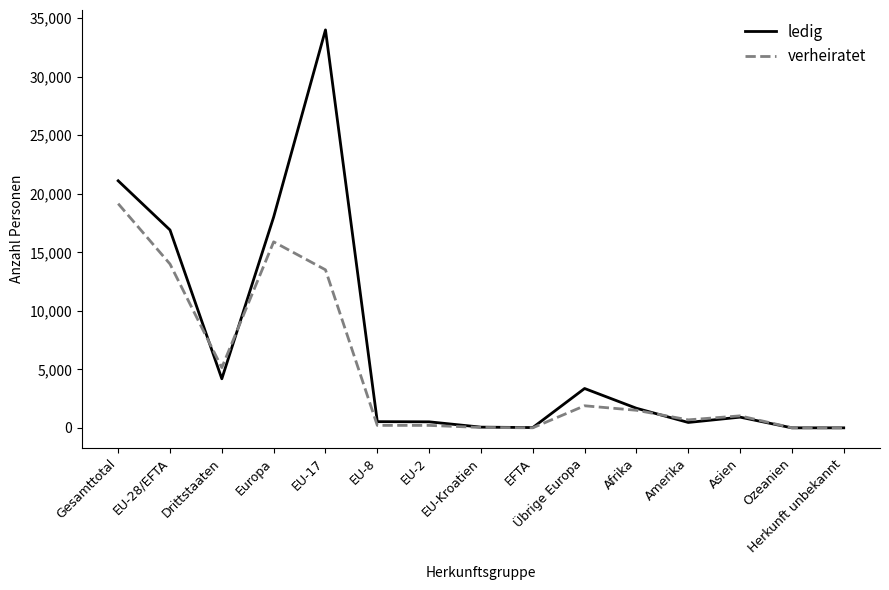

True or false: verheiratet has a value of 1510 at Afrika.

True